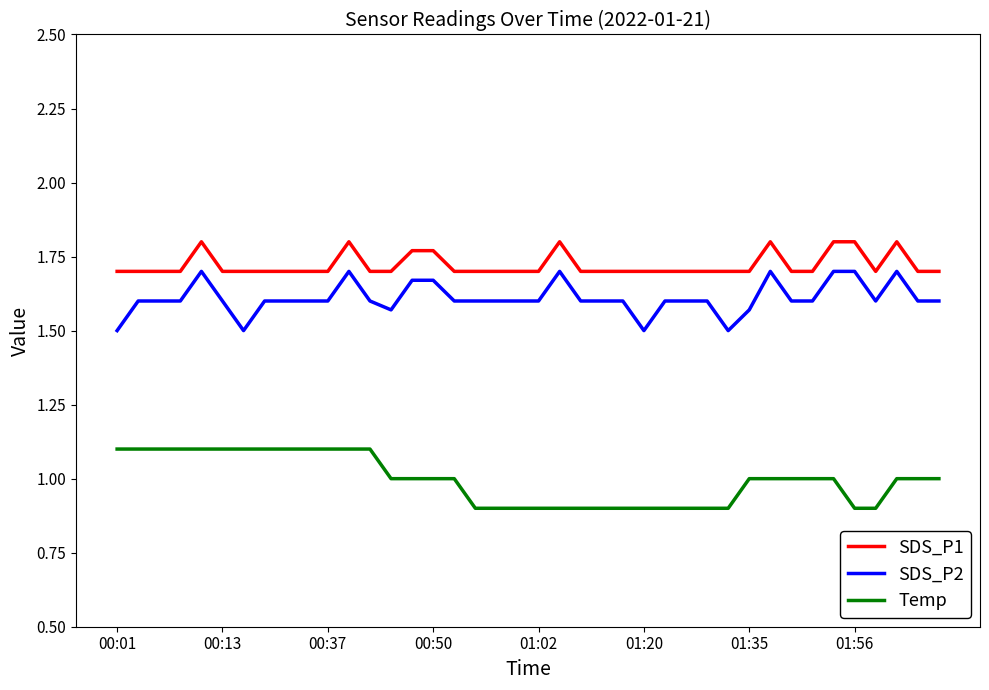

What is the smallest value displayed?

0.9